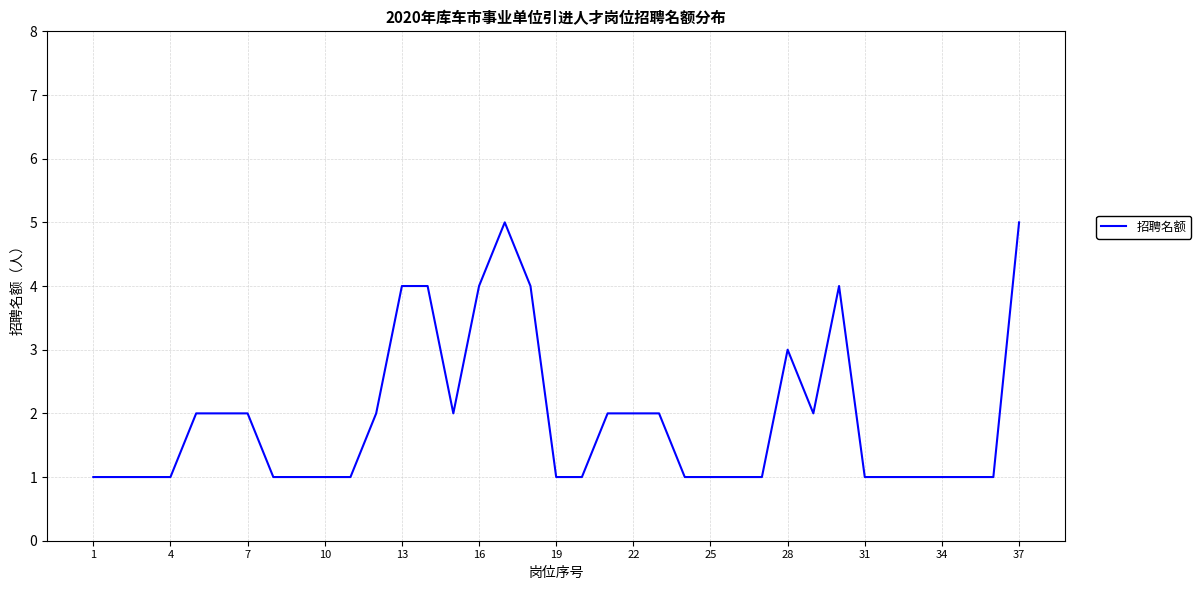

What is the difference between the maximum and minimum values?

4